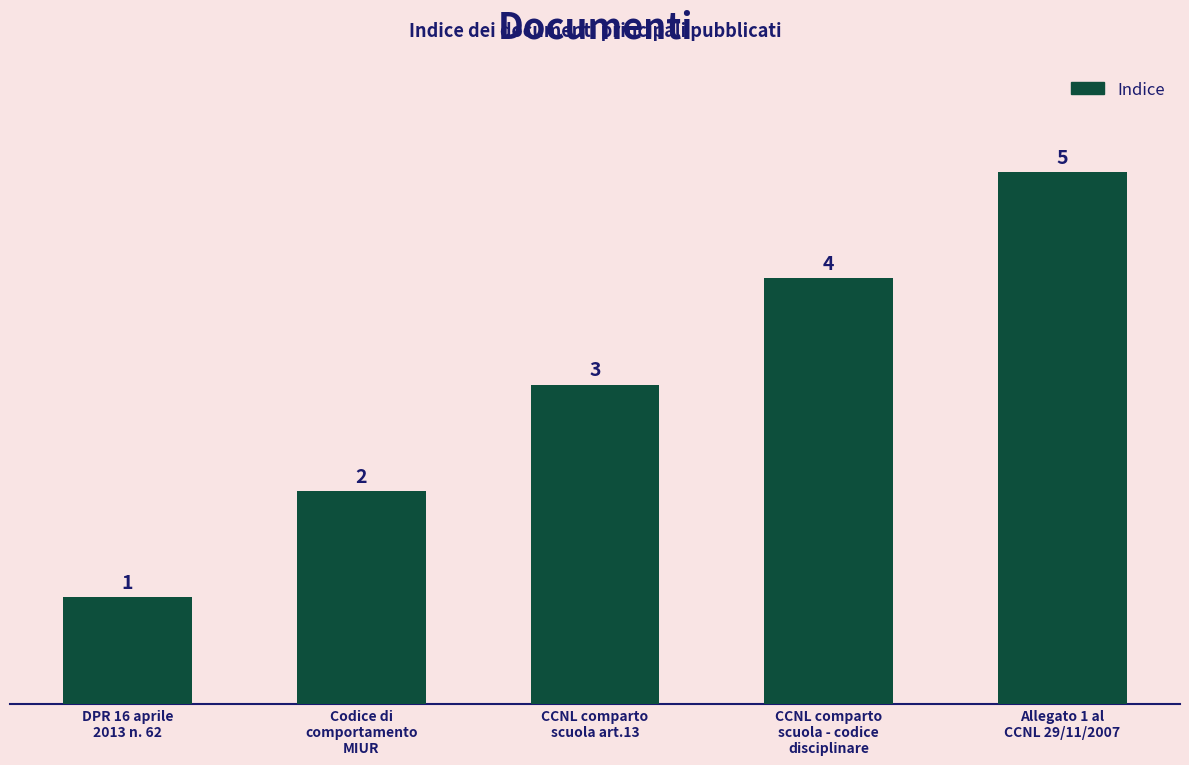

How many values are below 3?

2